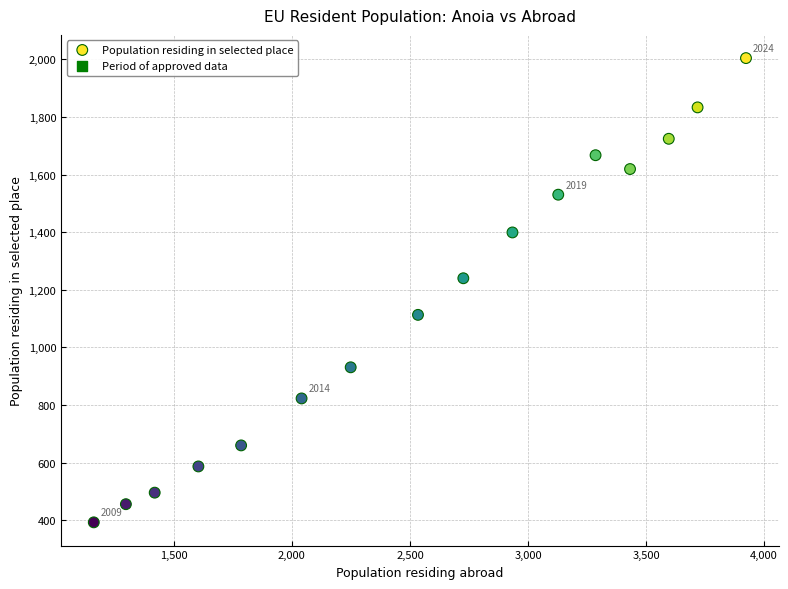

What is the range of Y values (max minus min)?

1611